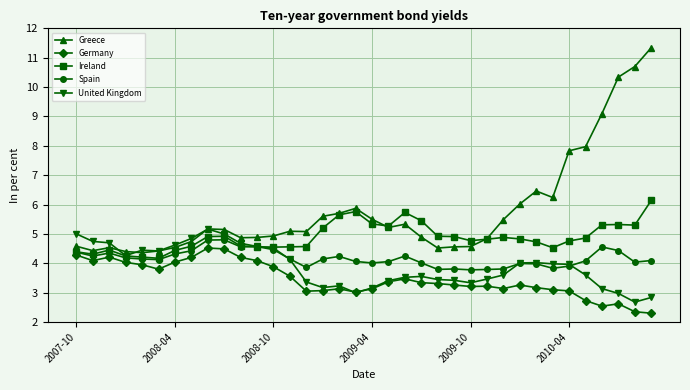

How many lines are shown in the chart?

5